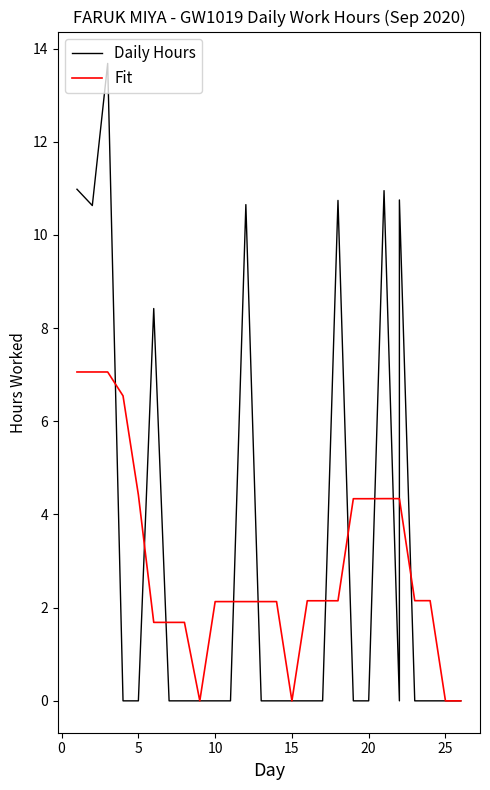

Which series has the widest spread of values?

Daily Hours